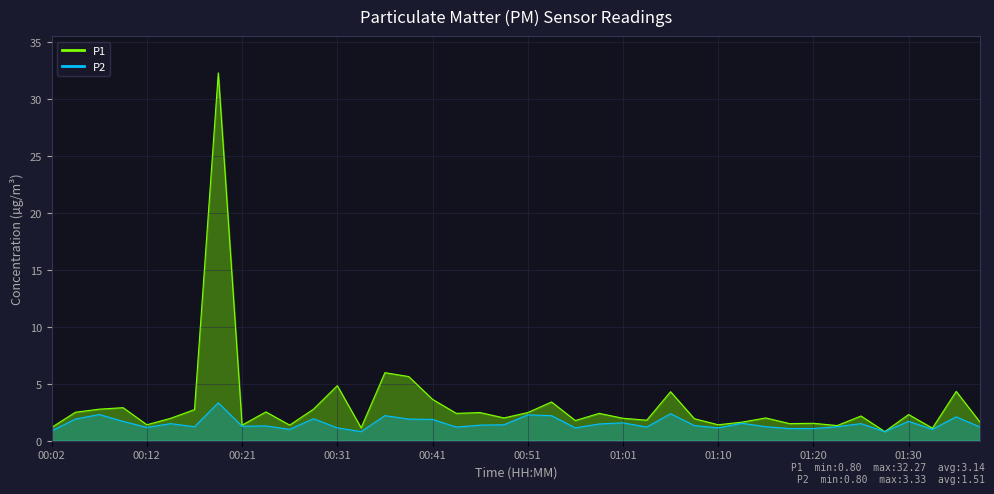

How many categories are shown in the chart?

40